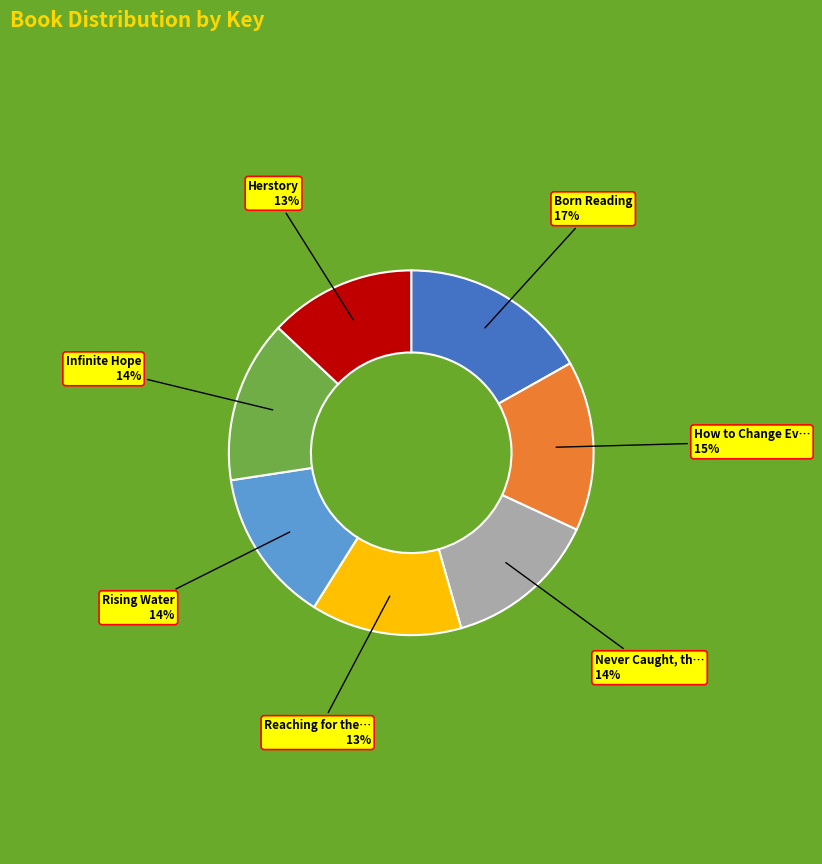

Does any single category account for the majority?

No